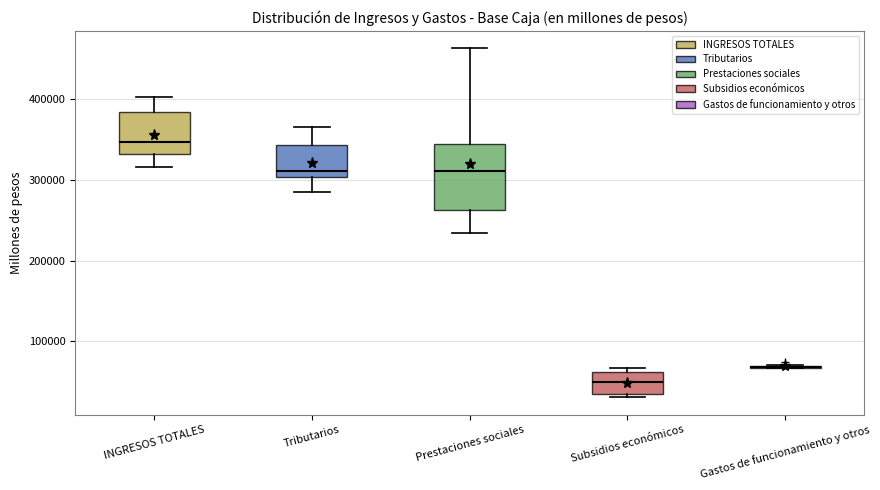

Where is the upper edge of the box for Subsidios económicos on the y-axis? The values are not printed on the chart, so give them approximately, as read against the axis.

60000